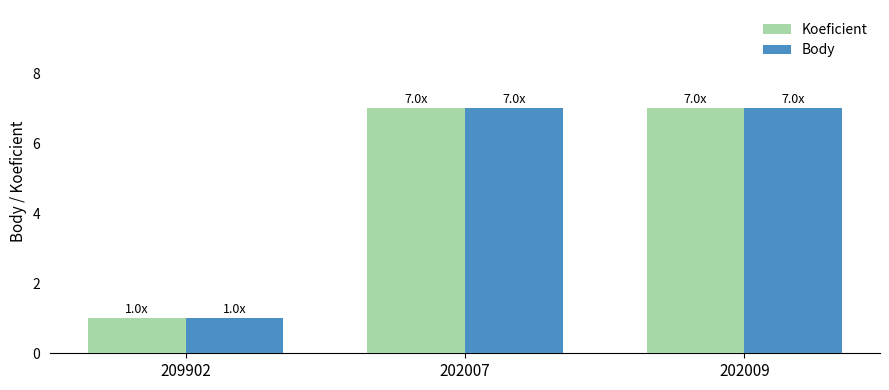

How many bars are there in each group?

2